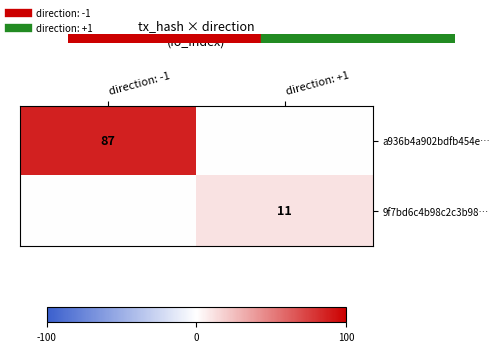

Which series has the largest total across all categories?

a936b4a902bdfb454e…